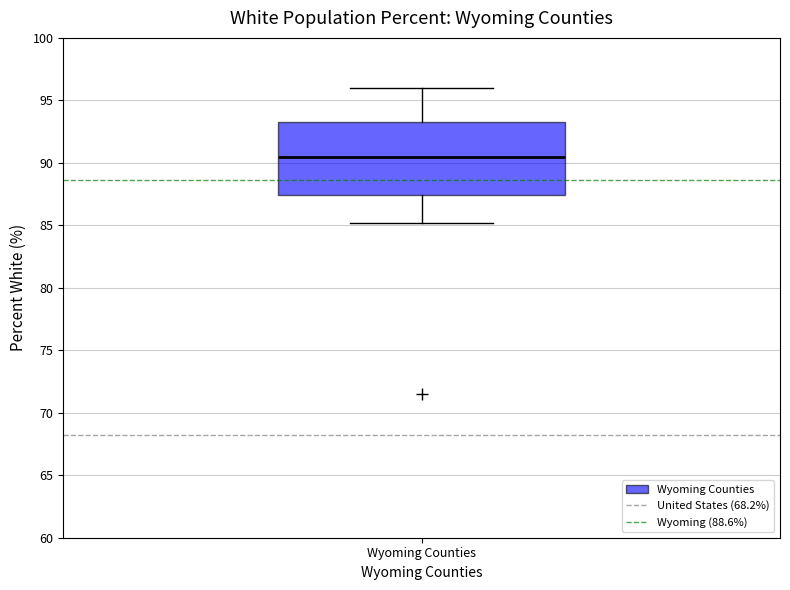

Read this box plot against the y-axis: the position of the median line, the range covered by the box, and the ends of both whiskers. The values are not printed on the chart, so give them approximately, as read against the axis.

median 90.5, box 87.5 to 93.5, whiskers 85.0 to 96.0